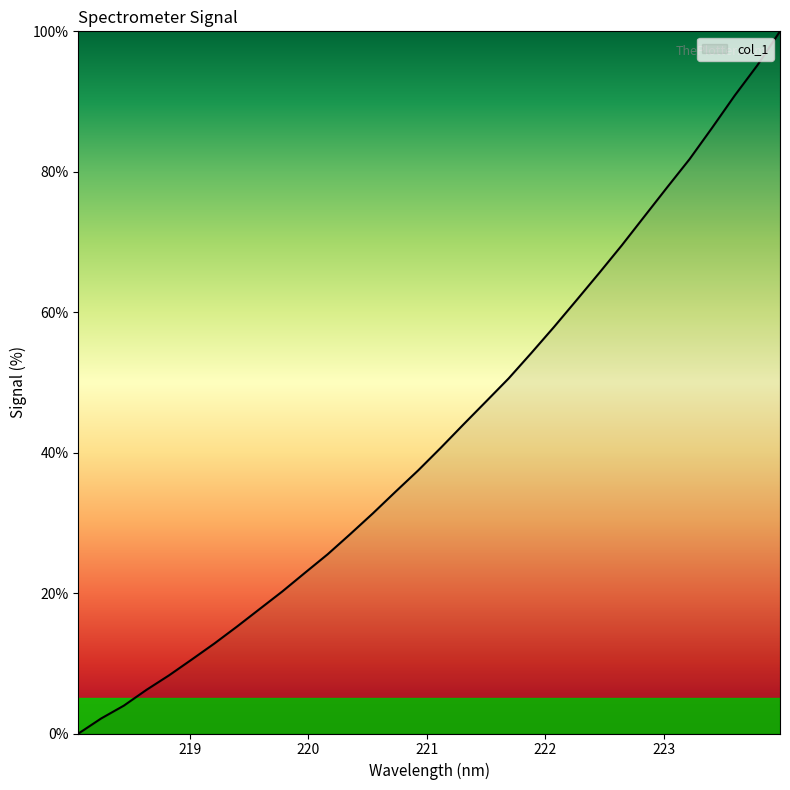

What is the difference between the maximum and minimum values?

100.0